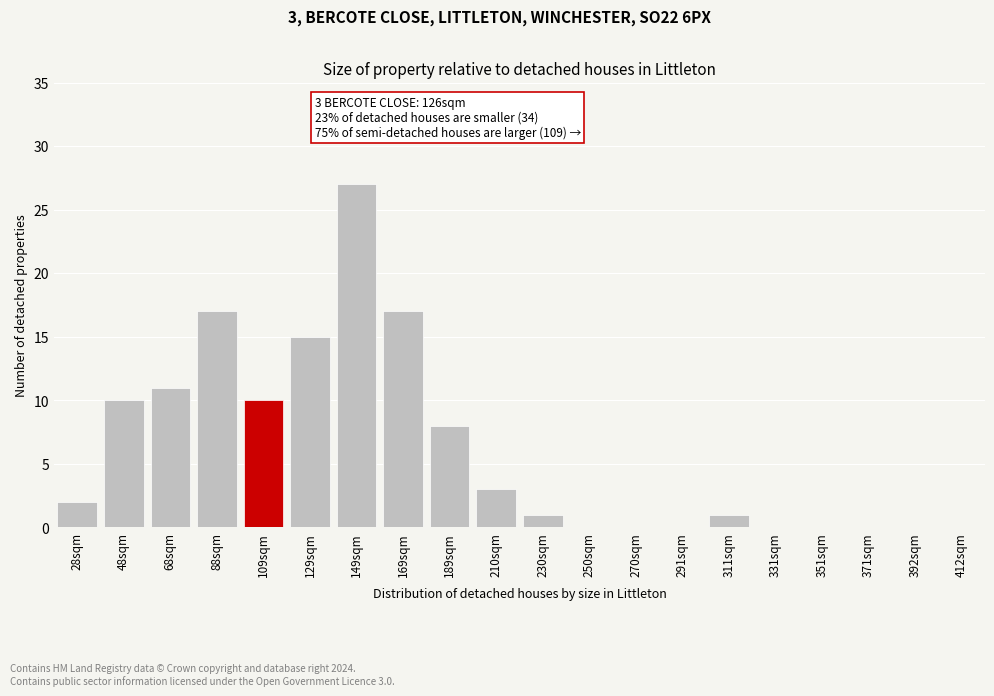

Reading left to right, what are all the values shown in this chart?

28sqm=2	48sqm=10	68sqm=11	88sqm=17	109sqm=10	129sqm=15	149sqm=27	169sqm=17	189sqm=8	210sqm=3	230sqm=1	250sqm=0	270sqm=0	291sqm=0	311sqm=1	331sqm=0	351sqm=0	371sqm=0	392sqm=0	412sqm=0